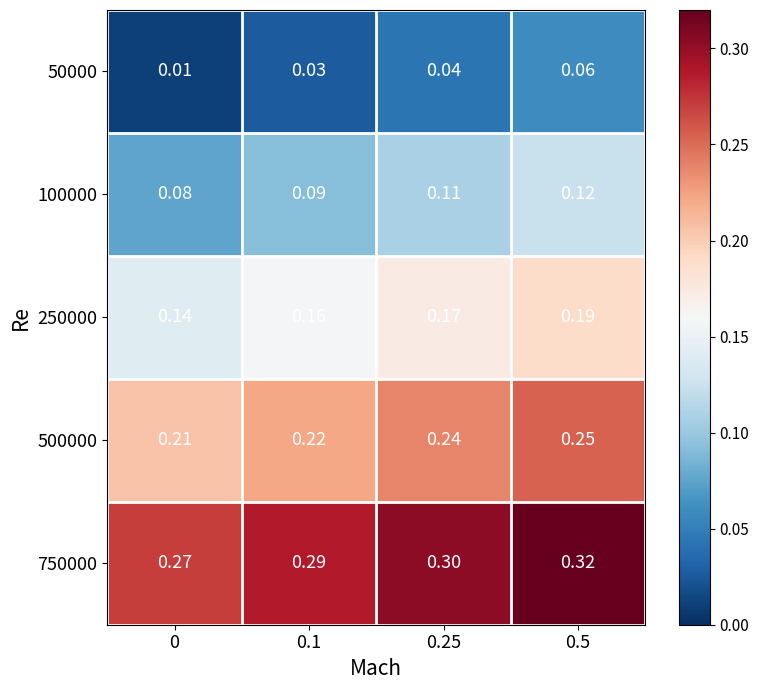

Is the value of 100000 at 0 greater than the value of 750000 at 0.25?

No